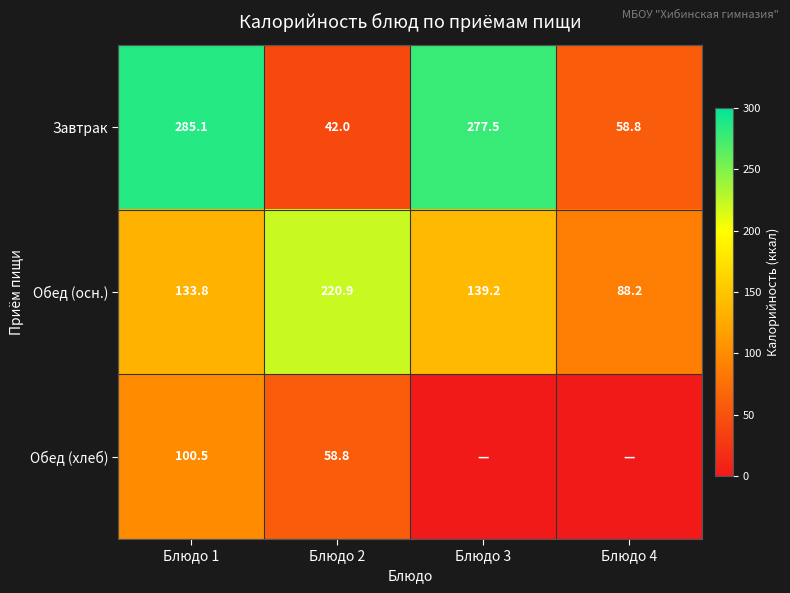

The Обед (осн.) series shows 195.1 at Блюдо 3. True or false?

False